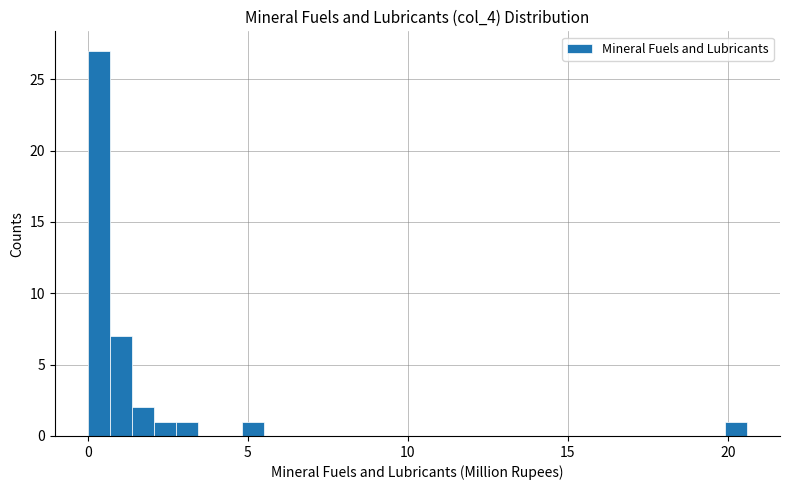

Around what value on the x-axis is the tallest bar? Give the approximate position of its centre, as read against the axis.

0.5